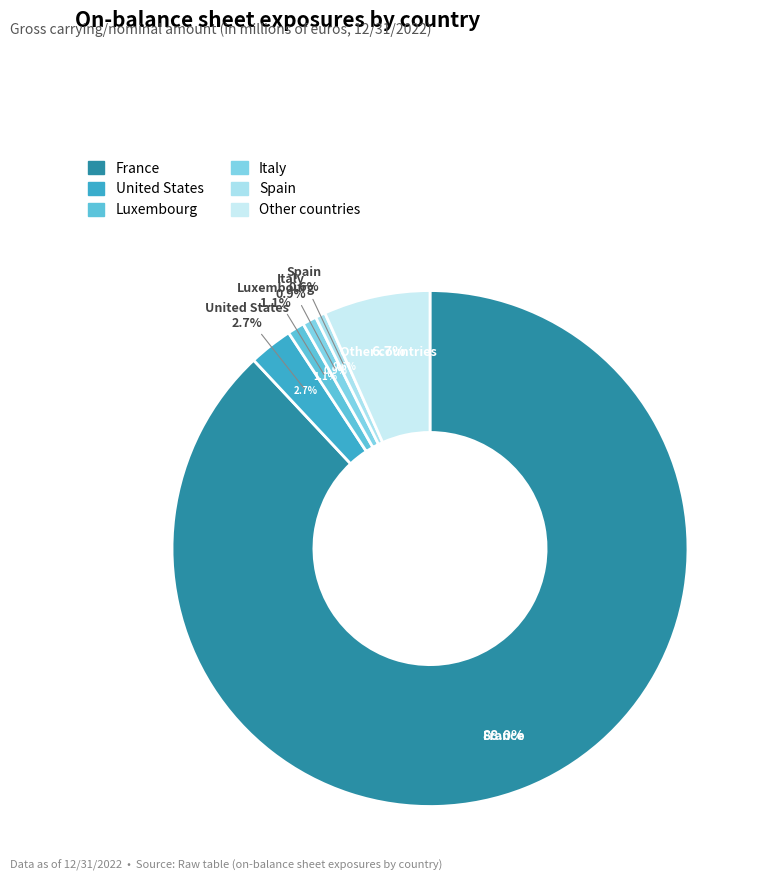

Which category accounts for the majority?

France